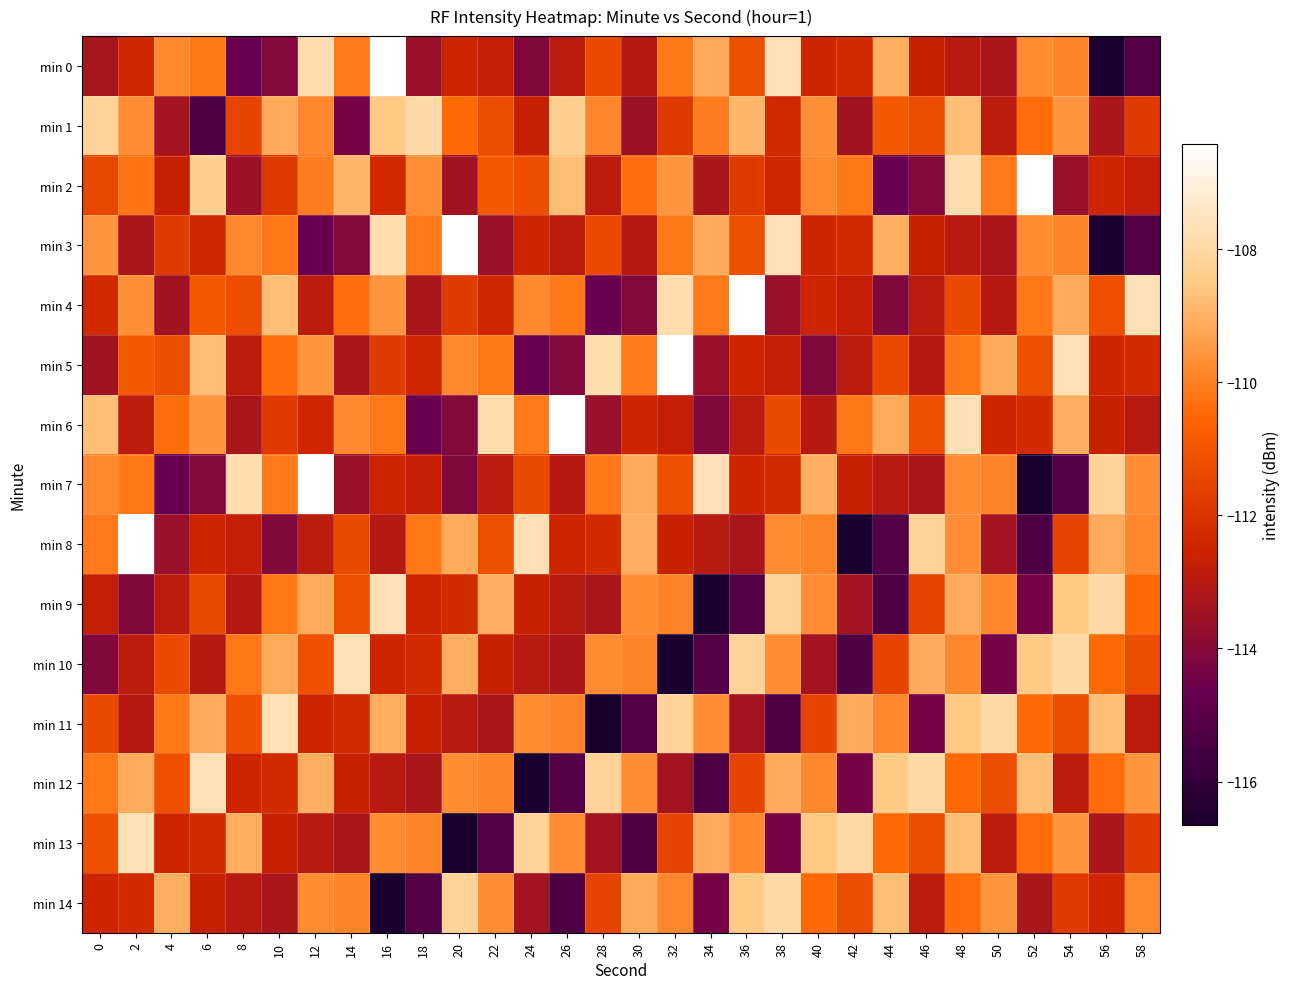

Reading left to right, extract all data points from this chart.

min 0: 0=-113.3	2=-112.5	4=-109.8	6=-110.1	8=-114.6	10=-114.1	12=-107.8	14=-110.1	16=-106.4	18=-113.6	20=-112.5	22=-112.7	24=-114.1	26=-112.9	28=-111.3	30=-113.0	32=-110.2	34=-109.2	36=-111.2	38=-107.7	40=-112.5	42=-112.3	44=-109.1	46=-112.6	48=-113.0	50=-113.2	52=-109.8	54=-109.9	56=-116.7	58=-115.2
min 1: 0=-108.2	2=-109.7	4=-113.4	6=-115.3	8=-111.5	10=-109.2	12=-109.8	14=-114.3	16=-108.5	18=-108.0	20=-110.5	22=-111.2	24=-112.7	26=-108.3	28=-109.9	30=-113.6	32=-111.8	34=-110.0	36=-108.9	38=-112.3	40=-109.7	42=-113.5	44=-110.9	46=-111.2	48=-108.8	50=-112.9	52=-110.3	54=-109.6	56=-113.2	58=-111.8
min 2: 0=-111.5	2=-110.2	4=-112.7	6=-108.3	8=-113.6	10=-111.8	12=-110.0	14=-108.9	16=-112.3	18=-109.7	20=-113.5	22=-110.9	24=-111.2	26=-108.8	28=-112.9	30=-110.3	32=-109.6	34=-113.2	36=-111.8	38=-112.5	40=-109.8	42=-110.1	44=-114.6	46=-114.1	48=-107.8	50=-110.1	52=-106.4	54=-113.6	56=-112.5	58=-112.7
min 3: 0=-109.6	2=-113.2	4=-111.8	6=-112.5	8=-109.8	10=-110.1	12=-114.6	14=-114.1	16=-107.8	18=-110.1	20=-106.4	22=-113.6	24=-112.5	26=-112.9	28=-111.3	30=-113.0	32=-110.2	34=-109.2	36=-111.2	38=-107.7	40=-112.5	42=-112.3	44=-109.1	46=-112.6	48=-113.0	50=-113.2	52=-109.8	54=-109.9	56=-116.7	58=-115.2
min 4: 0=-112.3	2=-109.7	4=-113.5	6=-110.9	8=-111.2	10=-108.8	12=-112.9	14=-110.3	16=-109.6	18=-113.2	20=-111.8	22=-112.5	24=-109.8	26=-110.1	28=-114.6	30=-114.1	32=-107.8	34=-110.1	36=-106.4	38=-113.6	40=-112.5	42=-112.7	44=-114.1	46=-112.9	48=-111.3	50=-113.0	52=-110.2	54=-109.2	56=-111.2	58=-107.7
min 5: 0=-113.5	2=-110.9	4=-111.2	6=-108.8	8=-112.9	10=-110.3	12=-109.6	14=-113.2	16=-111.8	18=-112.5	20=-109.8	22=-110.1	24=-114.6	26=-114.1	28=-107.8	30=-110.1	32=-106.4	34=-113.6	36=-112.5	38=-112.7	40=-114.1	42=-112.9	44=-111.3	46=-113.0	48=-110.2	50=-109.2	52=-111.2	54=-107.7	56=-112.5	58=-112.3
min 6: 0=-108.8	2=-112.9	4=-110.3	6=-109.6	8=-113.2	10=-111.8	12=-112.5	14=-109.8	16=-110.1	18=-114.6	20=-114.1	22=-107.8	24=-110.1	26=-106.4	28=-113.6	30=-112.5	32=-112.7	34=-114.1	36=-112.9	38=-111.3	40=-113.0	42=-110.2	44=-109.2	46=-111.2	48=-107.7	50=-112.5	52=-112.3	54=-109.1	56=-112.6	58=-113.0
min 7: 0=-109.8	2=-110.1	4=-114.6	6=-114.1	8=-107.8	10=-110.1	12=-106.4	14=-113.6	16=-112.5	18=-112.7	20=-114.1	22=-112.9	24=-111.3	26=-113.0	28=-110.2	30=-109.2	32=-111.2	34=-107.7	36=-112.5	38=-112.3	40=-109.1	42=-112.6	44=-113.0	46=-113.2	48=-109.8	50=-109.9	52=-116.7	54=-115.2	56=-108.2	58=-109.7
min 8: 0=-110.1	2=-106.4	4=-113.6	6=-112.5	8=-112.7	10=-114.1	12=-112.9	14=-111.3	16=-113.0	18=-110.2	20=-109.2	22=-111.2	24=-107.7	26=-112.5	28=-112.3	30=-109.1	32=-112.6	34=-113.0	36=-113.2	38=-109.8	40=-109.9	42=-116.7	44=-115.2	46=-108.2	48=-109.7	50=-113.4	52=-115.3	54=-111.5	56=-109.2	58=-109.8
min 9: 0=-112.7	2=-114.1	4=-112.9	6=-111.3	8=-113.0	10=-110.2	12=-109.2	14=-111.2	16=-107.7	18=-112.5	20=-112.3	22=-109.1	24=-112.6	26=-113.0	28=-113.2	30=-109.8	32=-109.9	34=-116.7	36=-115.2	38=-108.2	40=-109.7	42=-113.4	44=-115.3	46=-111.5	48=-109.2	50=-109.8	52=-114.3	54=-108.5	56=-108.0	58=-110.5
min 10: 0=-114.1	2=-112.9	4=-111.3	6=-113.0	8=-110.2	10=-109.2	12=-111.2	14=-107.7	16=-112.5	18=-112.3	20=-109.1	22=-112.6	24=-113.0	26=-113.2	28=-109.8	30=-109.9	32=-116.7	34=-115.2	36=-108.2	38=-109.7	40=-113.4	42=-115.3	44=-111.5	46=-109.2	48=-109.8	50=-114.3	52=-108.5	54=-108.0	56=-110.5	58=-111.2
min 11: 0=-111.3	2=-113.0	4=-110.2	6=-109.2	8=-111.2	10=-107.7	12=-112.5	14=-112.3	16=-109.1	18=-112.6	20=-113.0	22=-113.2	24=-109.8	26=-109.9	28=-116.7	30=-115.2	32=-108.2	34=-109.7	36=-113.4	38=-115.3	40=-111.5	42=-109.2	44=-109.8	46=-114.3	48=-108.5	50=-108.0	52=-110.5	54=-111.2	56=-108.8	58=-112.9
min 12: 0=-110.2	2=-109.2	4=-111.2	6=-107.7	8=-112.5	10=-112.3	12=-109.1	14=-112.6	16=-113.0	18=-113.2	20=-109.8	22=-109.9	24=-116.7	26=-115.2	28=-108.2	30=-109.7	32=-113.4	34=-115.3	36=-111.5	38=-109.2	40=-109.8	42=-114.3	44=-108.5	46=-108.0	48=-110.5	50=-111.2	52=-108.8	54=-112.9	56=-110.3	58=-109.6
min 13: 0=-111.2	2=-107.7	4=-112.5	6=-112.3	8=-109.1	10=-112.6	12=-113.0	14=-113.2	16=-109.8	18=-109.9	20=-116.7	22=-115.2	24=-108.2	26=-109.7	28=-113.4	30=-115.3	32=-111.5	34=-109.2	36=-109.8	38=-114.3	40=-108.5	42=-108.0	44=-110.5	46=-111.2	48=-108.8	50=-112.9	52=-110.3	54=-109.6	56=-113.2	58=-111.8
min 14: 0=-112.5	2=-112.3	4=-109.1	6=-112.6	8=-113.0	10=-113.2	12=-109.8	14=-109.9	16=-116.7	18=-115.2	20=-108.2	22=-109.7	24=-113.4	26=-115.3	28=-111.5	30=-109.2	32=-109.8	34=-114.3	36=-108.5	38=-108.0	40=-110.5	42=-111.2	44=-108.8	46=-112.9	48=-110.3	50=-109.6	52=-113.2	54=-111.8	56=-112.5	58=-109.8